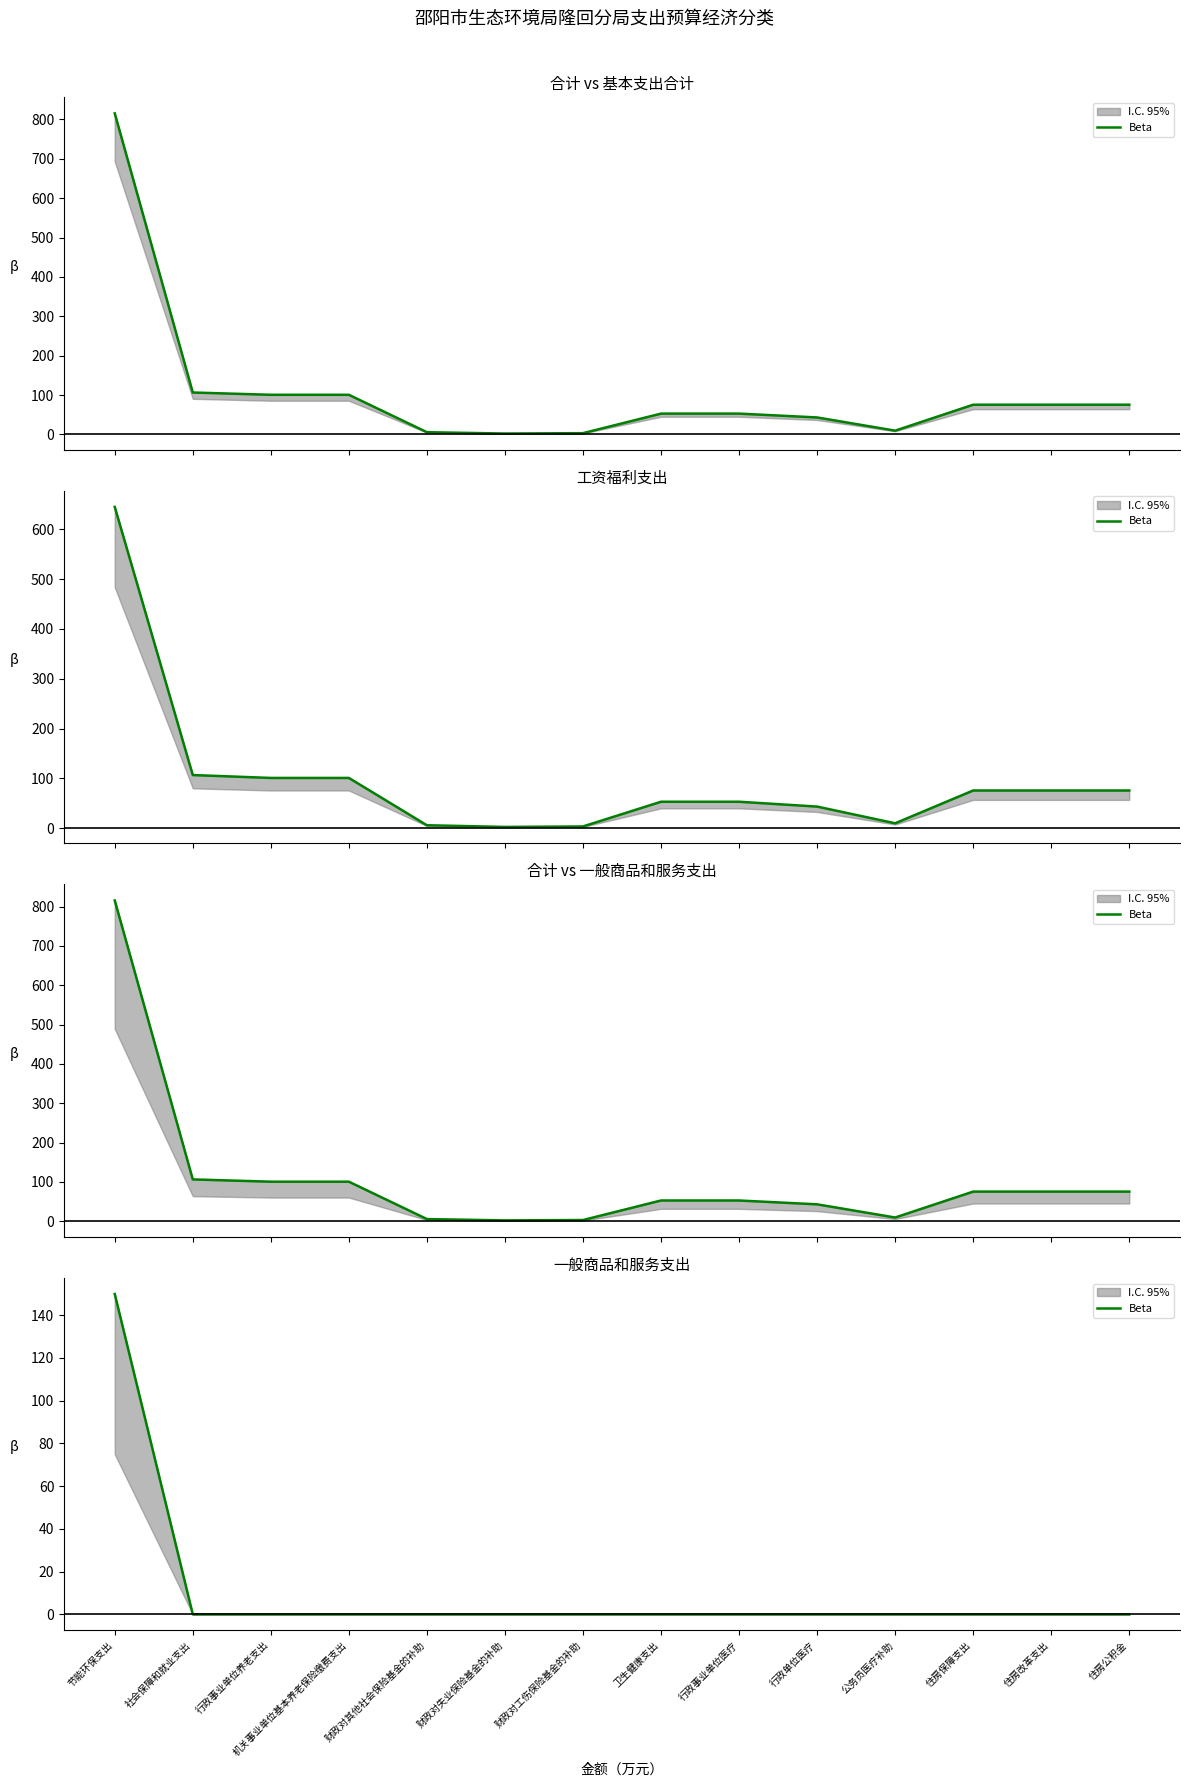

Reading right to left, what are all the values shown in this chart?

0.0	0.0	0.0	0.0	0.0	0.0	0.0	0.0	0.0	0.0	0.0	0.0	0.0	149.9